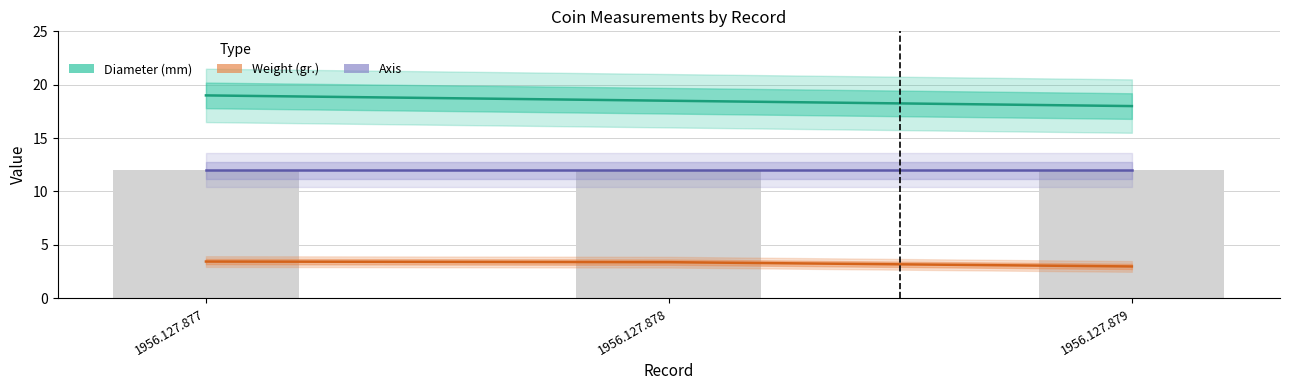

Count the number of categories in the chart.

3